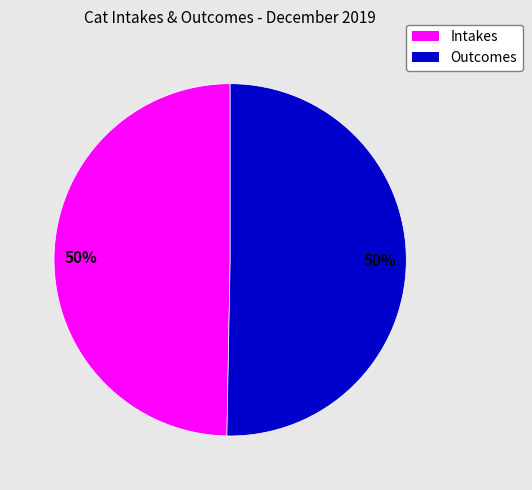

Do Intakes and Outcomes together represent more than half of the pie?

Yes